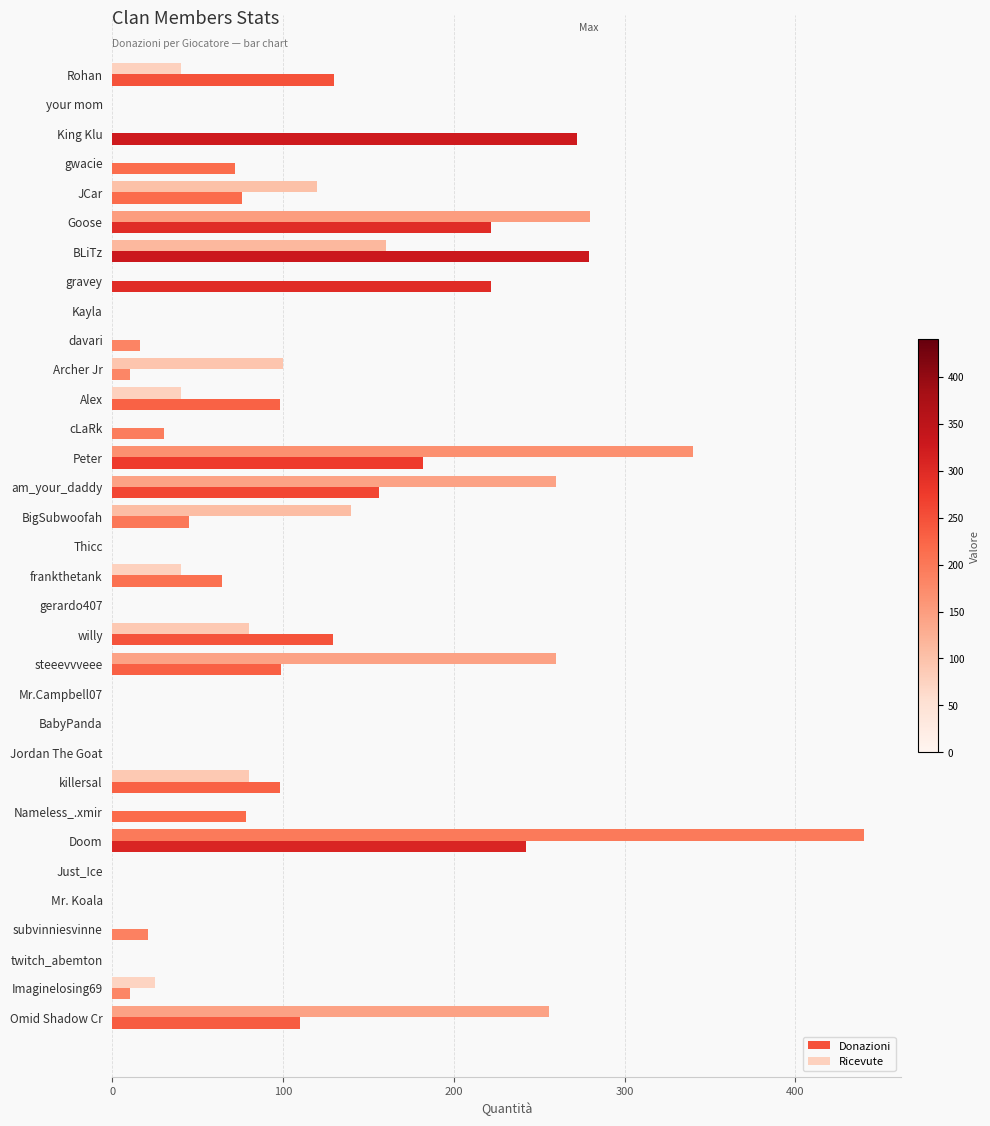

The value of Donazioni at Goose is 222. True or false?

True